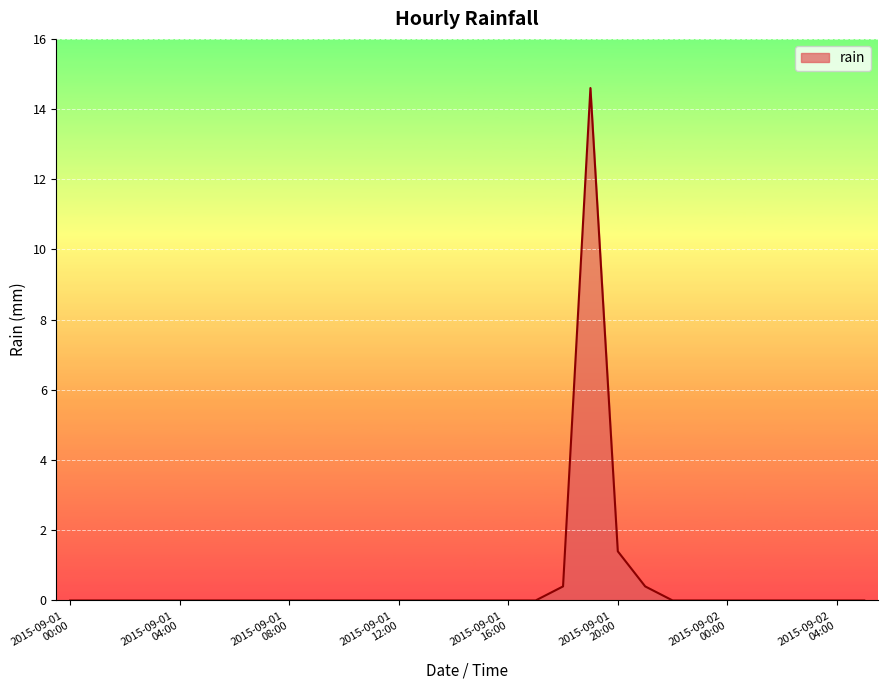

How many lines are shown in the chart?

1